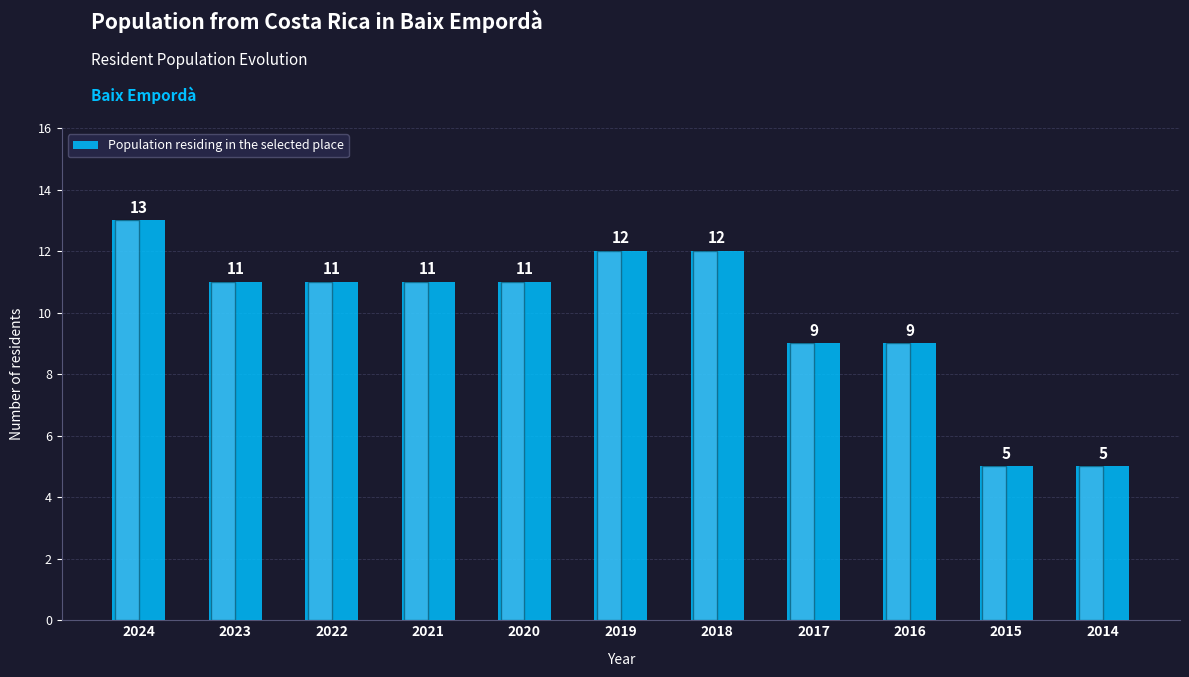

What is the difference between the values at 2017 and 2018?

3